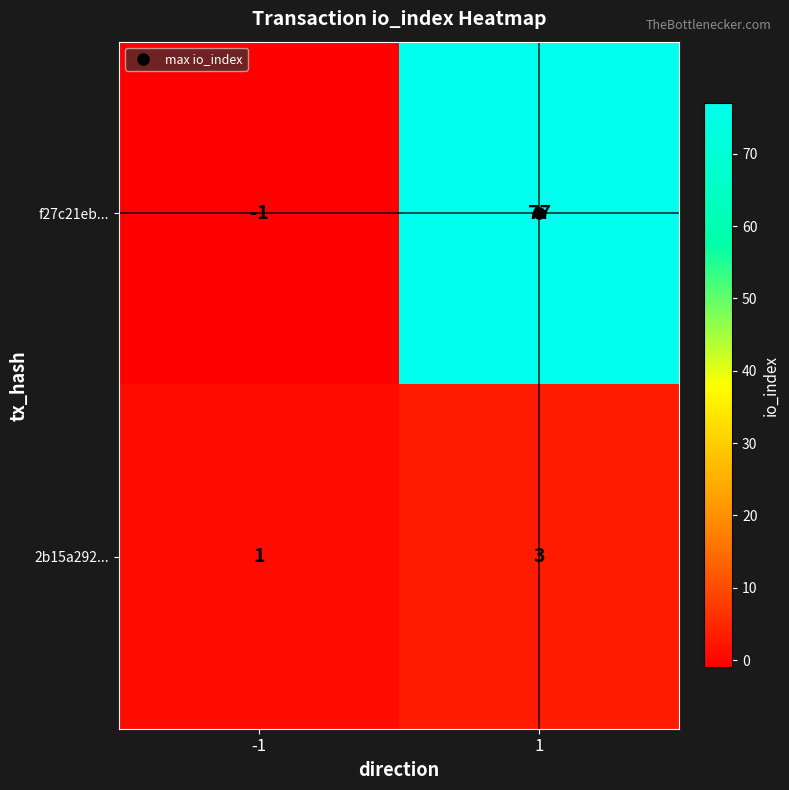

What is the difference between the highest and lowest values at 1?

74